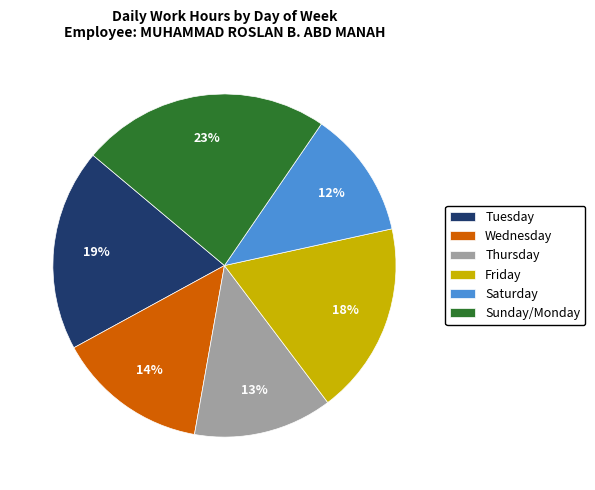

What is the largest slice in the pie chart?

Sunday/Monday